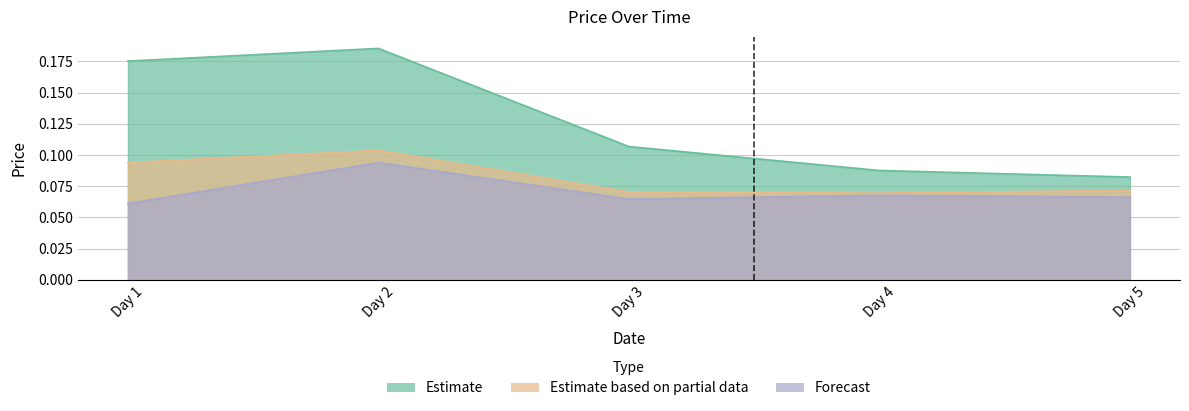

True or false: priceHigh and priceClose intersect in this chart.

False